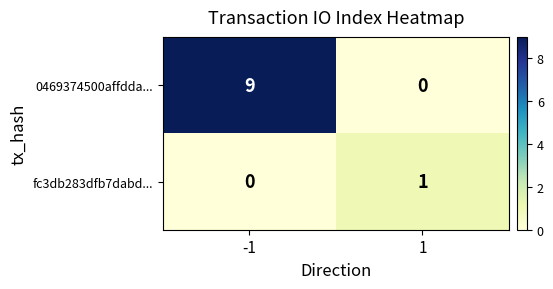

Count the number of categories in the chart.

2